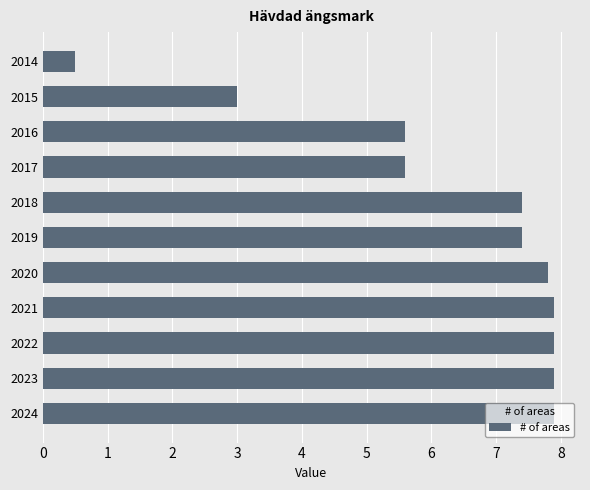

True or false: the data shows 0.5 at 2014.

True